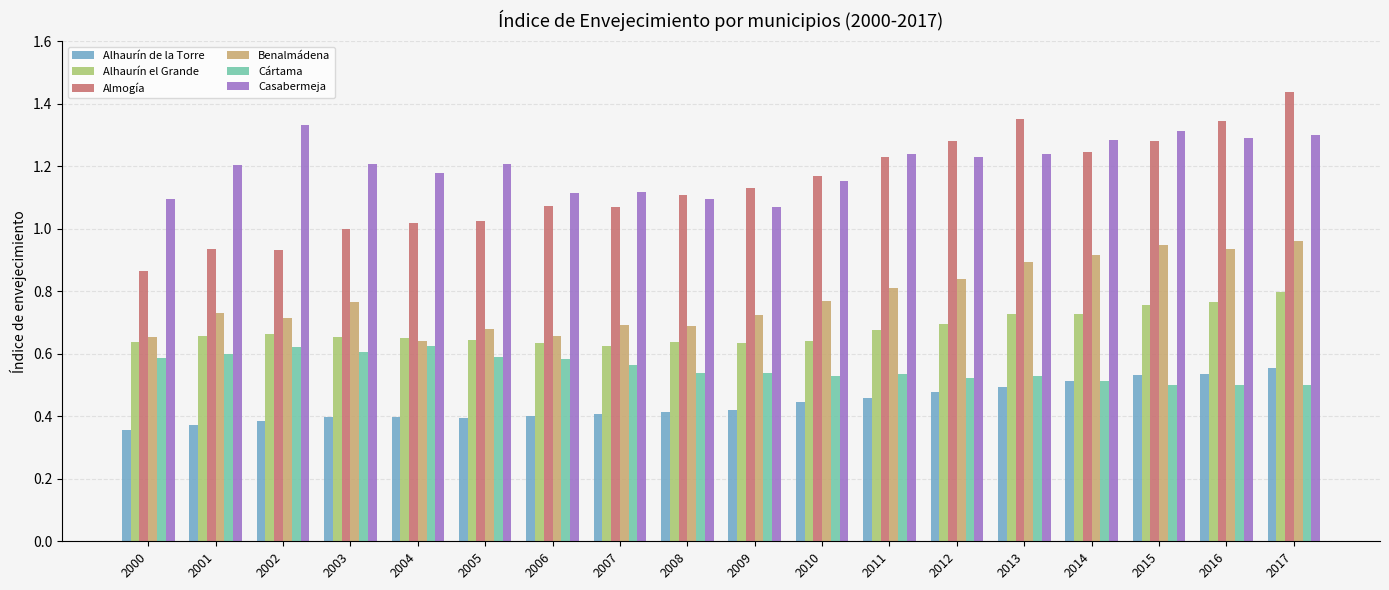

How many bars are there in total?

108